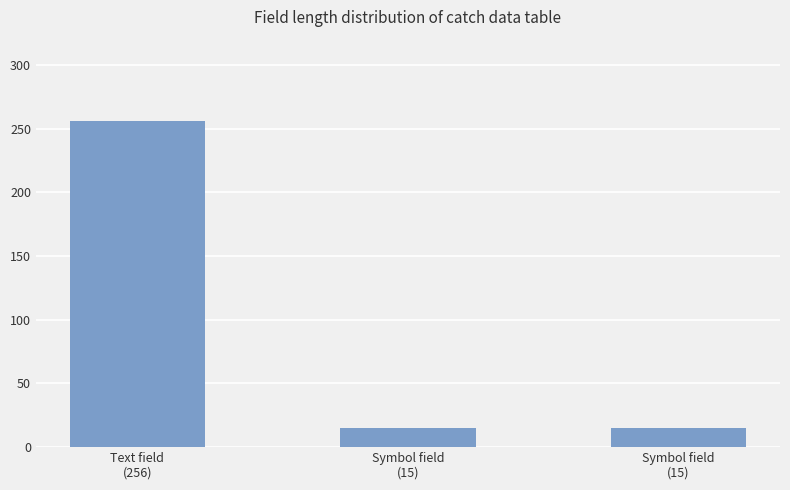

Which has a higher value, Symbol field
(15) or Text field
(256)?

Text field
(256)